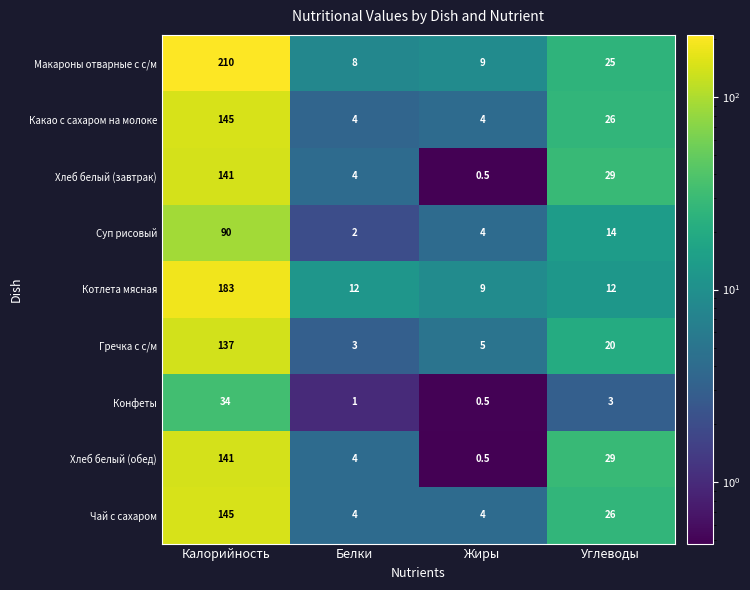

What is the difference between the highest and lowest values at Белки?

11.0